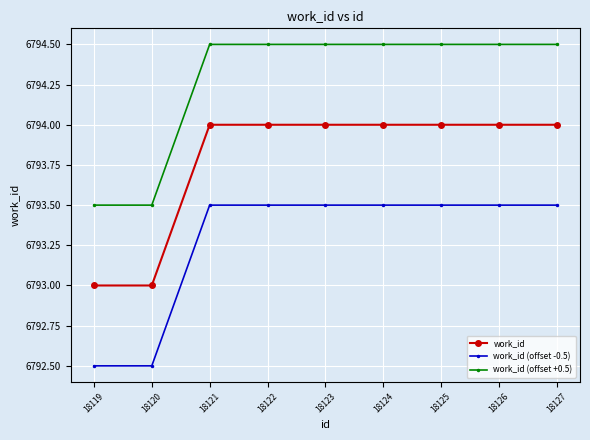

True or false: work_id (offset +0.5) has a value of 6794.5 at 18124.

True